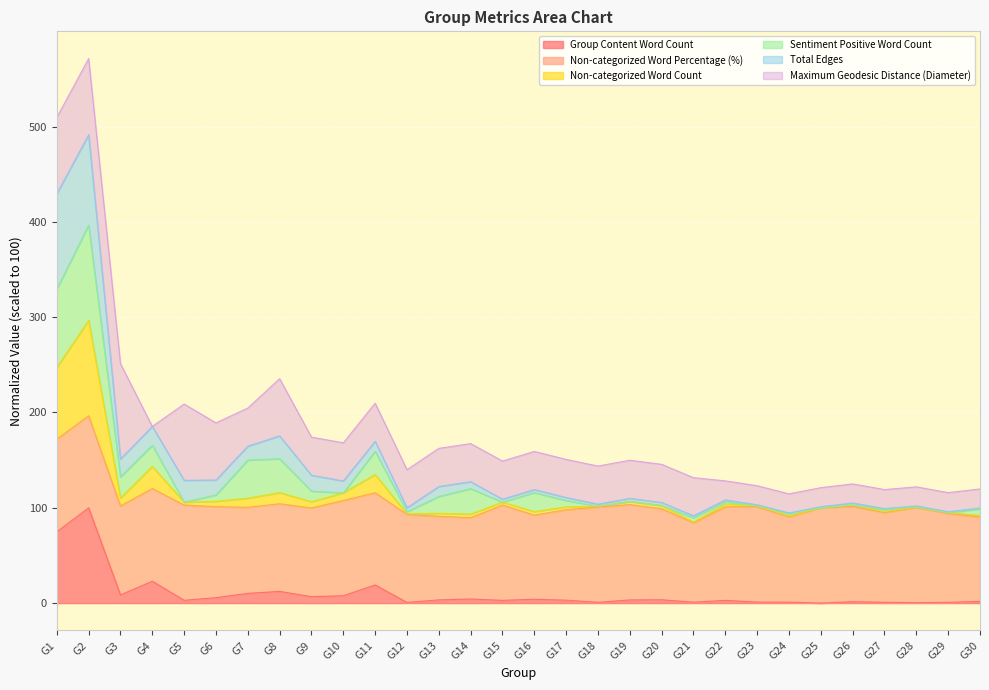

Which series has the largest range (max minus min)?

Total Edges